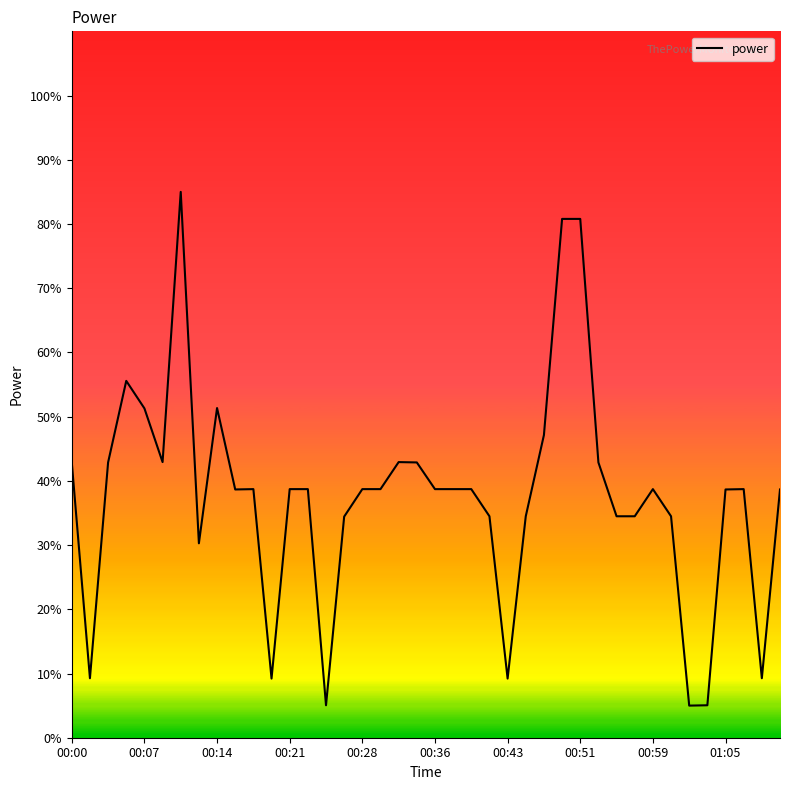

What is the difference between the maximum and minimum values?

80.0